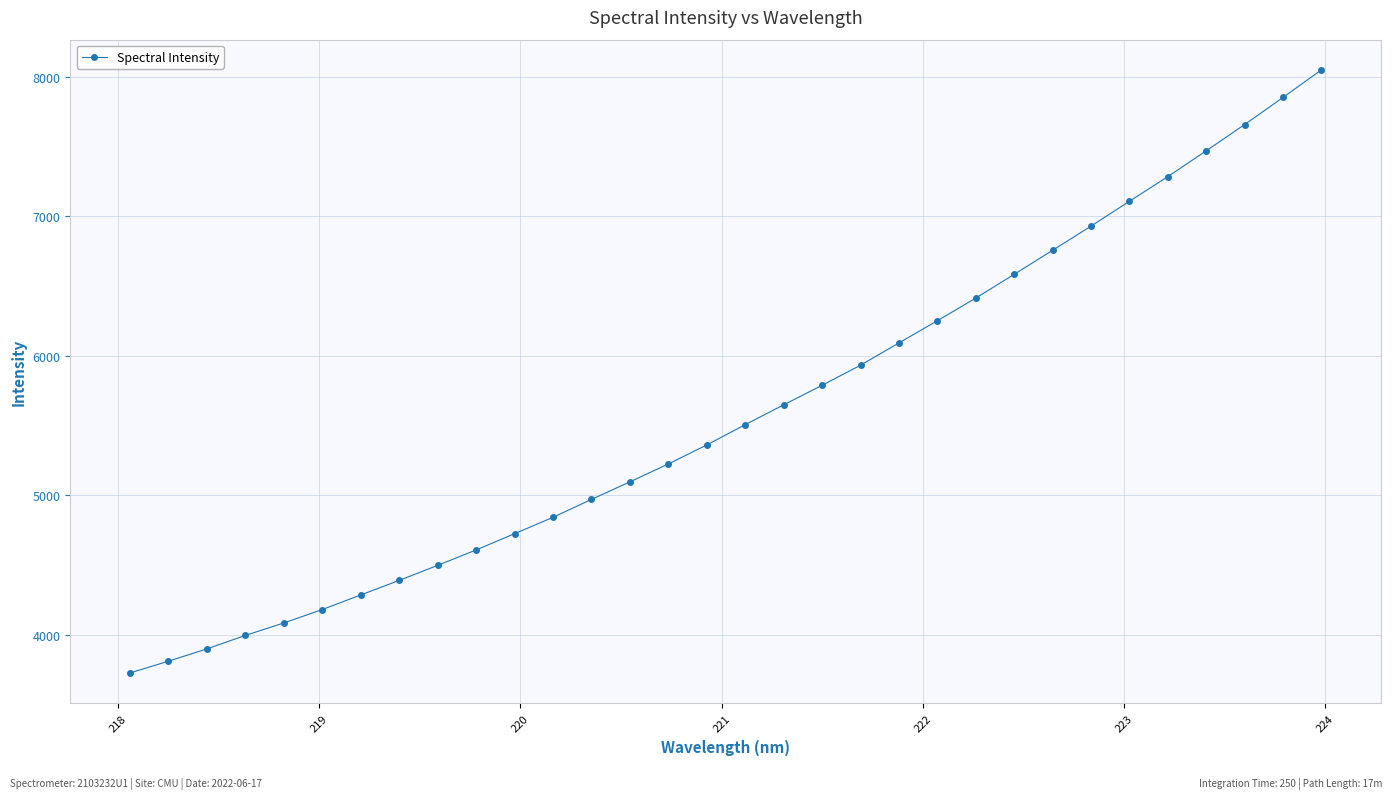

What is the difference between the second highest and second lowest values?

4043.4